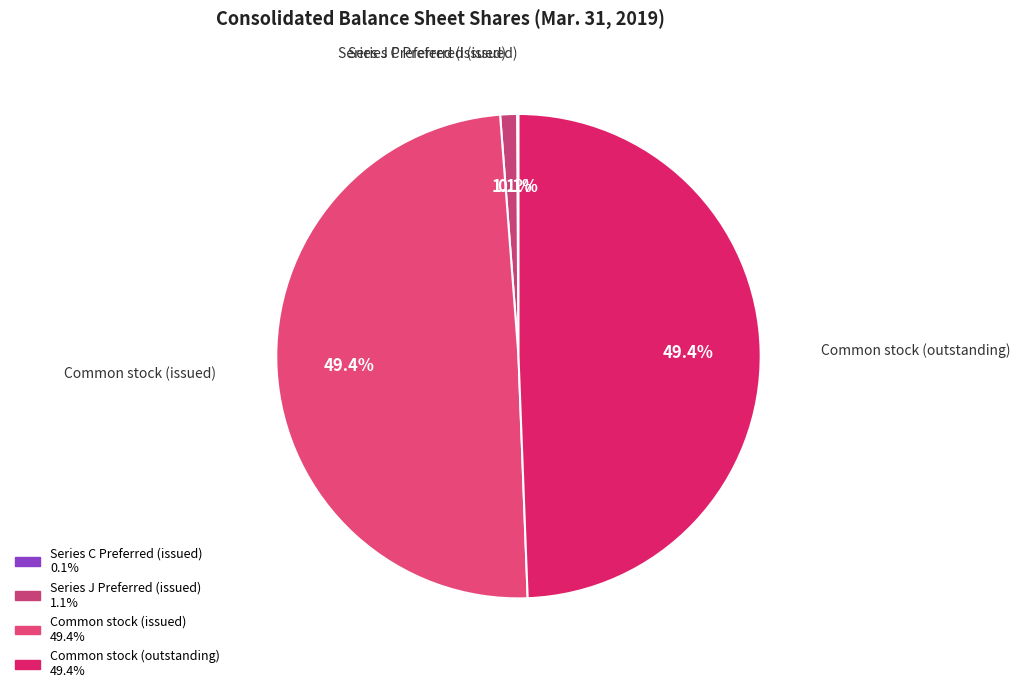

Is there any slice that represents more than half of the pie?

No